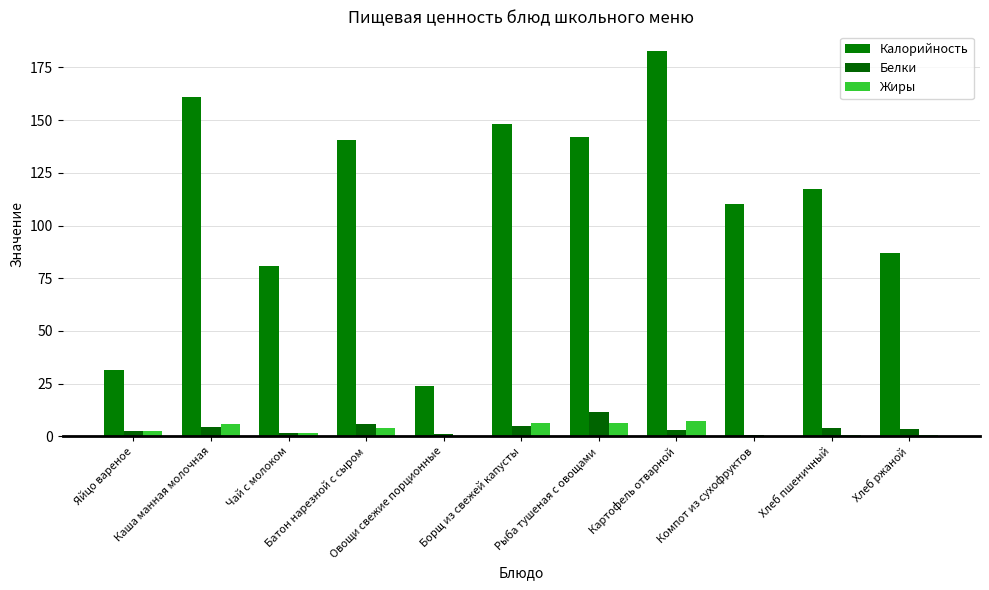

What is the difference between the Калорийность values at Хлеб пшеничный and Овощи свежие порционные?

93.5